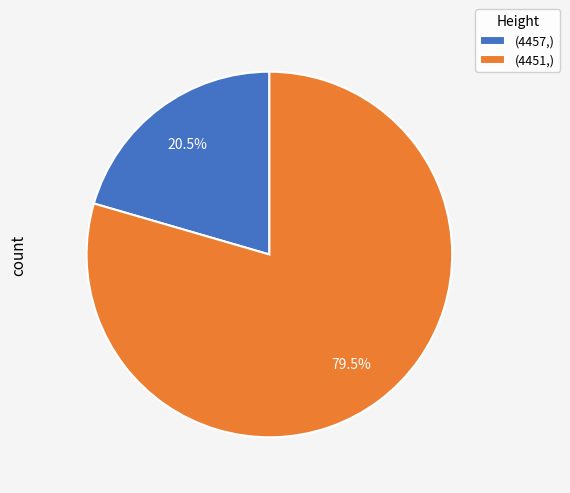

Rank the categories by value from highest to lowest.

(4451,), (4457,)